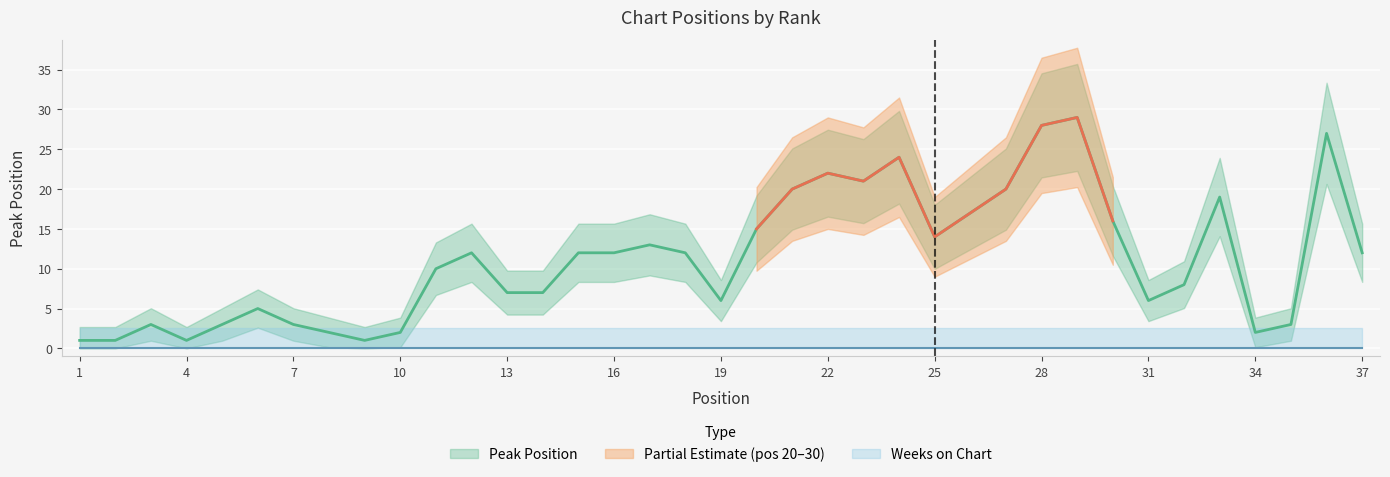

What is the change in value from 26 to 28?

+11